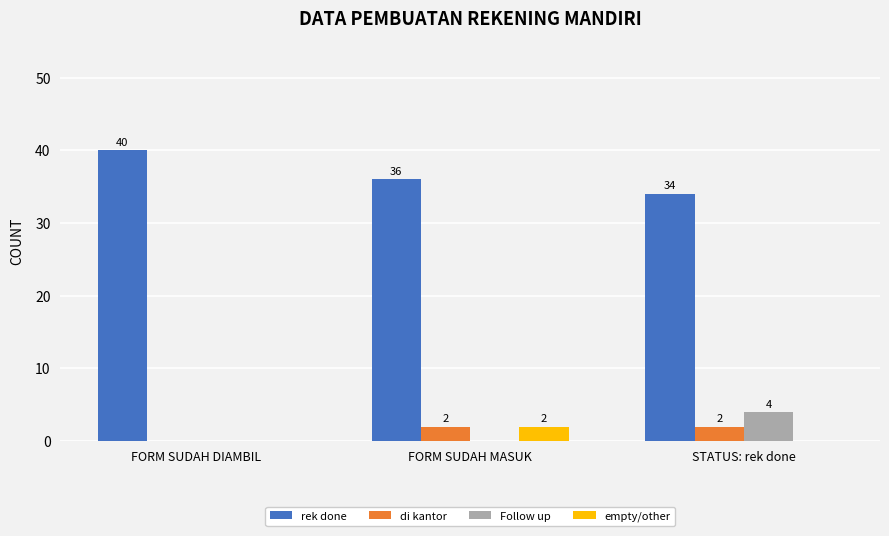

Count the number of data series in this chart.

4